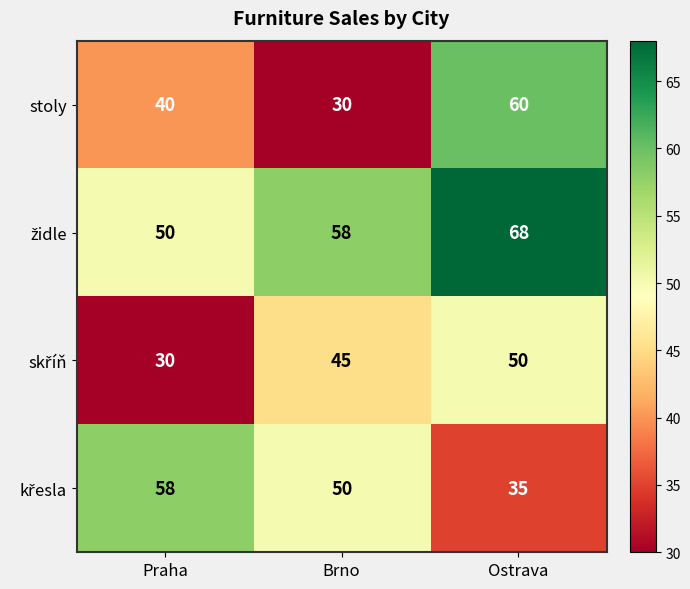

At which category does the chart reach its peak across all series?

Ostrava